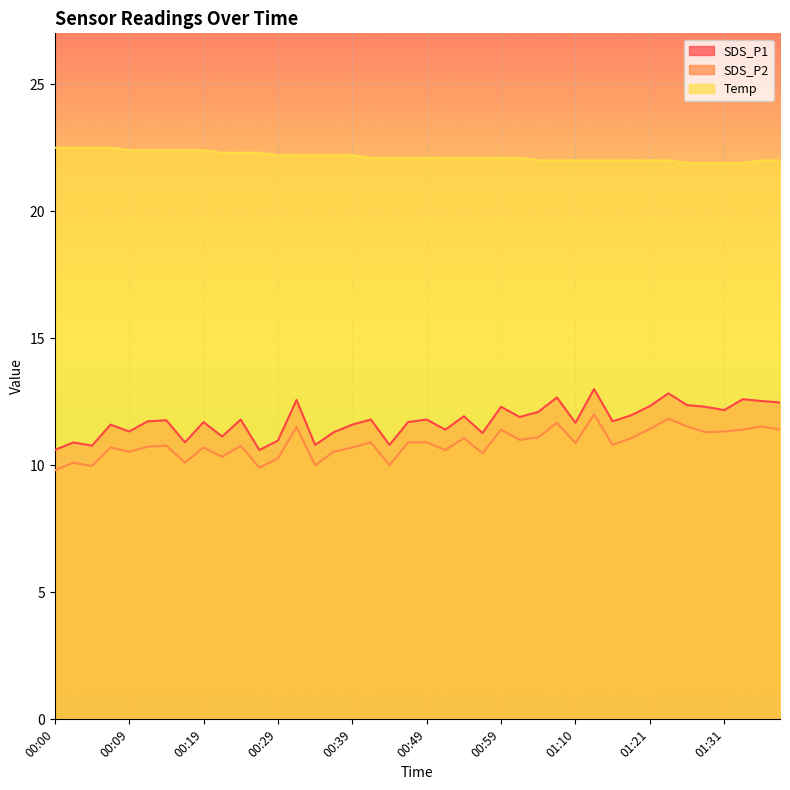

What is the sum of the SDS_P1 values at 01:21 and 00:39?

23.9